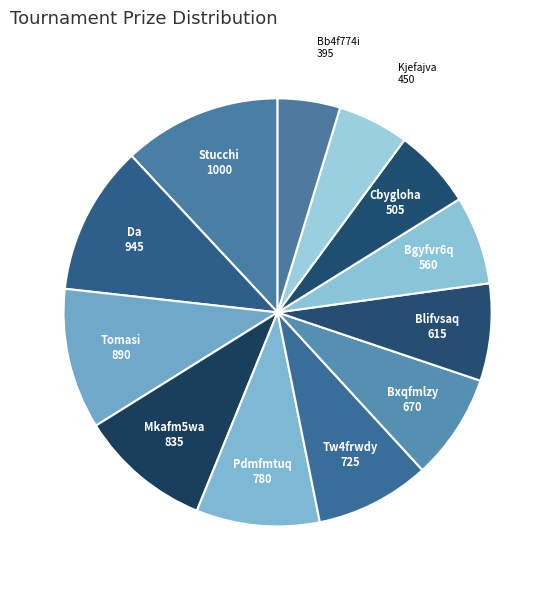

How many slices are in this pie chart?

12